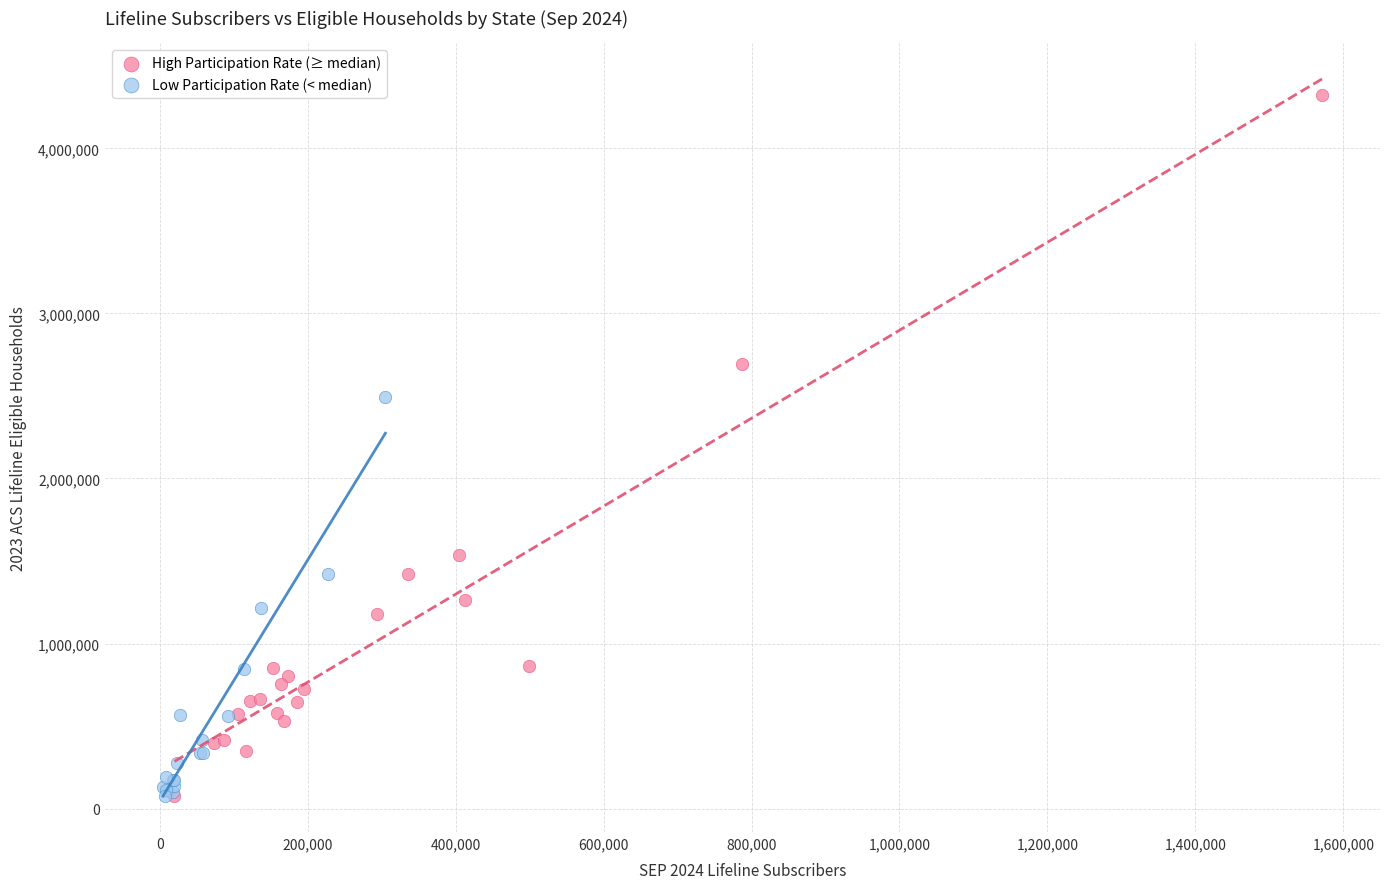

Which series has the largest Y range (max minus min)?

High Participation Rate (≥ median)